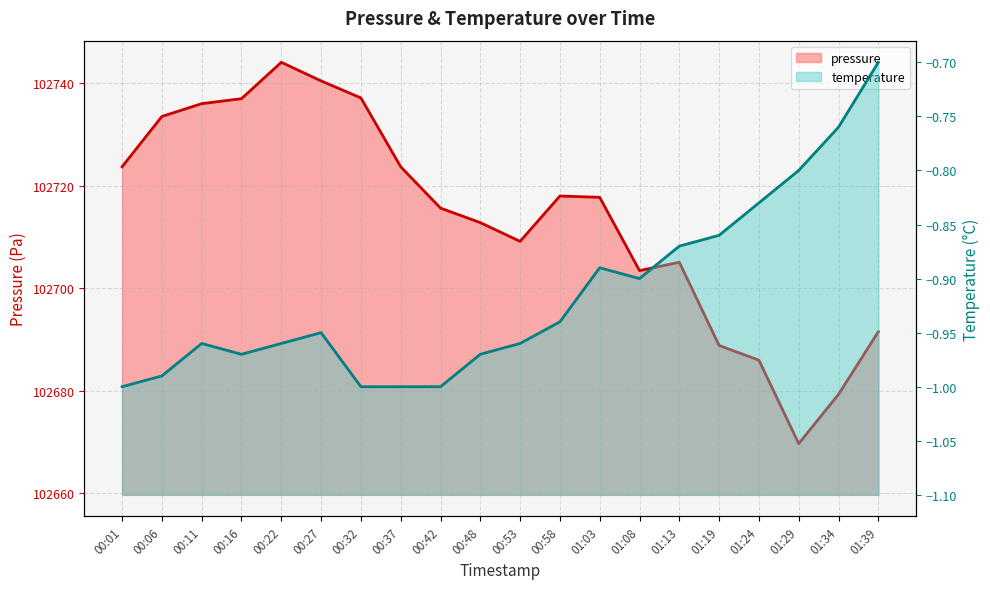

Is the value of pressure at 01:03 greater than the value of temperature at 00:37?

Yes